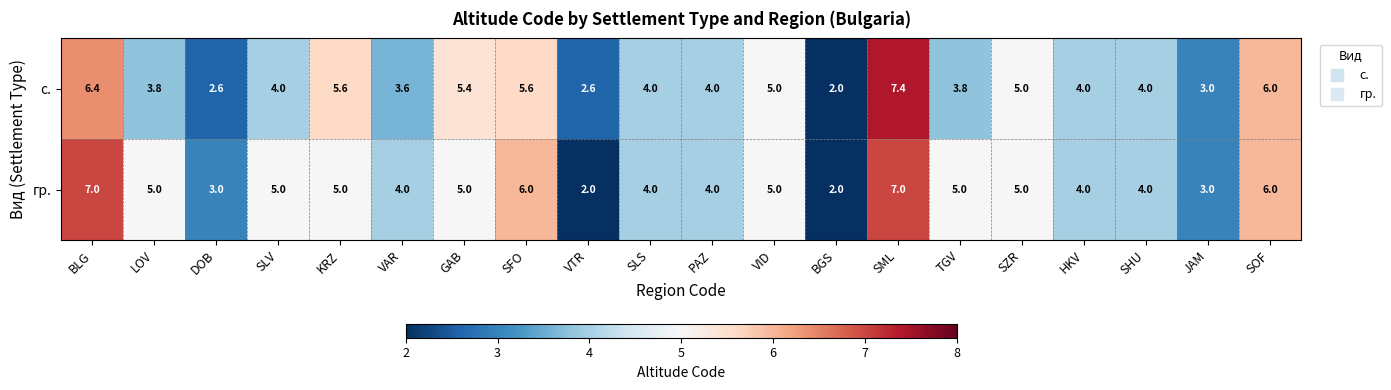

List the series in order of their peak value, lowest first.

гр., с.